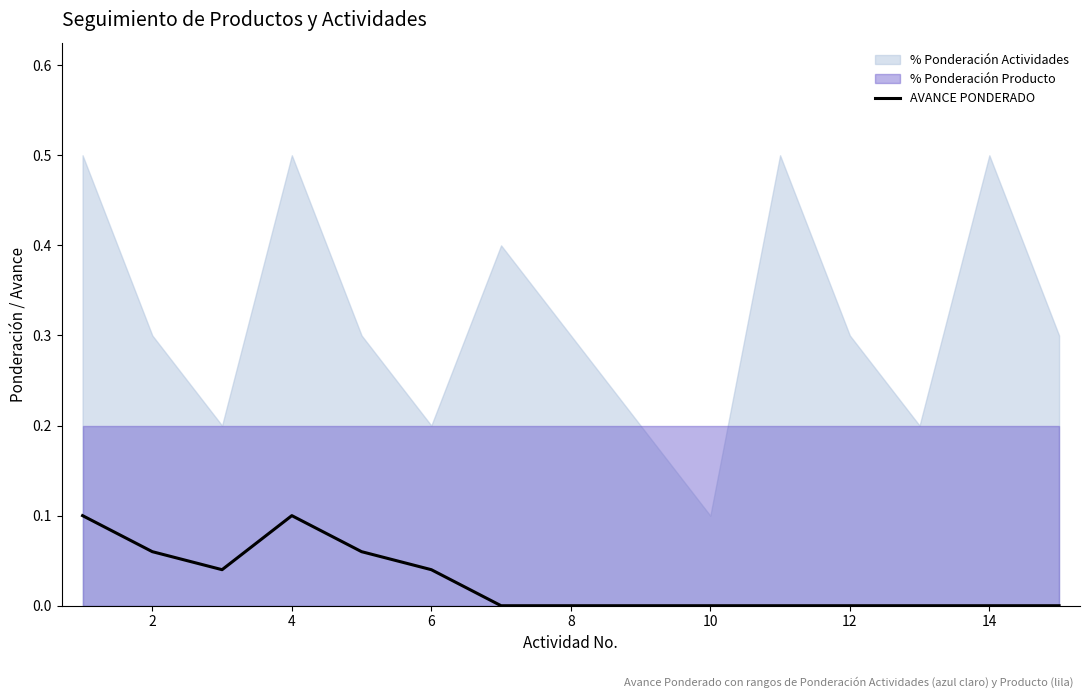

Reading left to right, extract all data points from this chart.

0.1	0.1	0.0	0.1	0.1	0.0	0.0	0.0	0.0	0.0	0.0	0.0	0.0	0.0	0.0